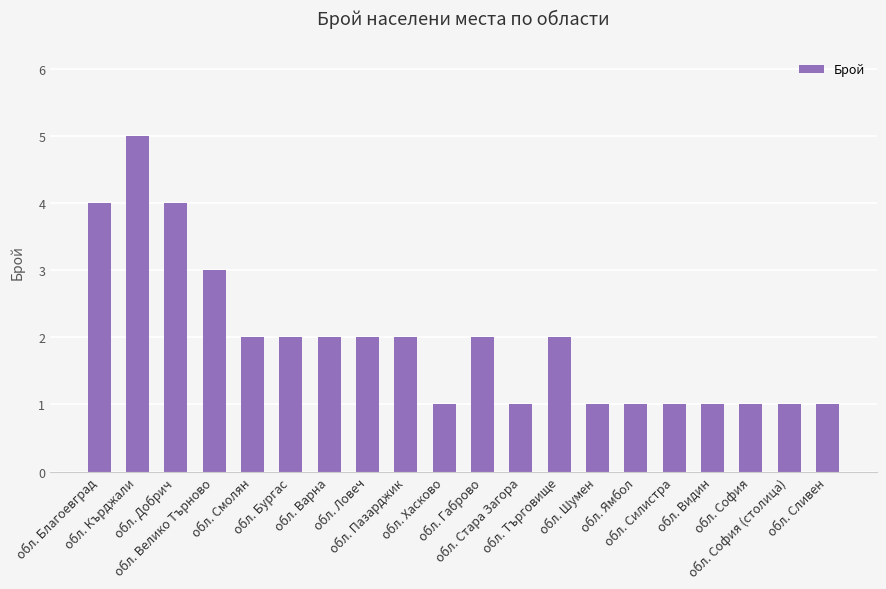

What is the label of the 19th bar from the left?

обл. София (столица)